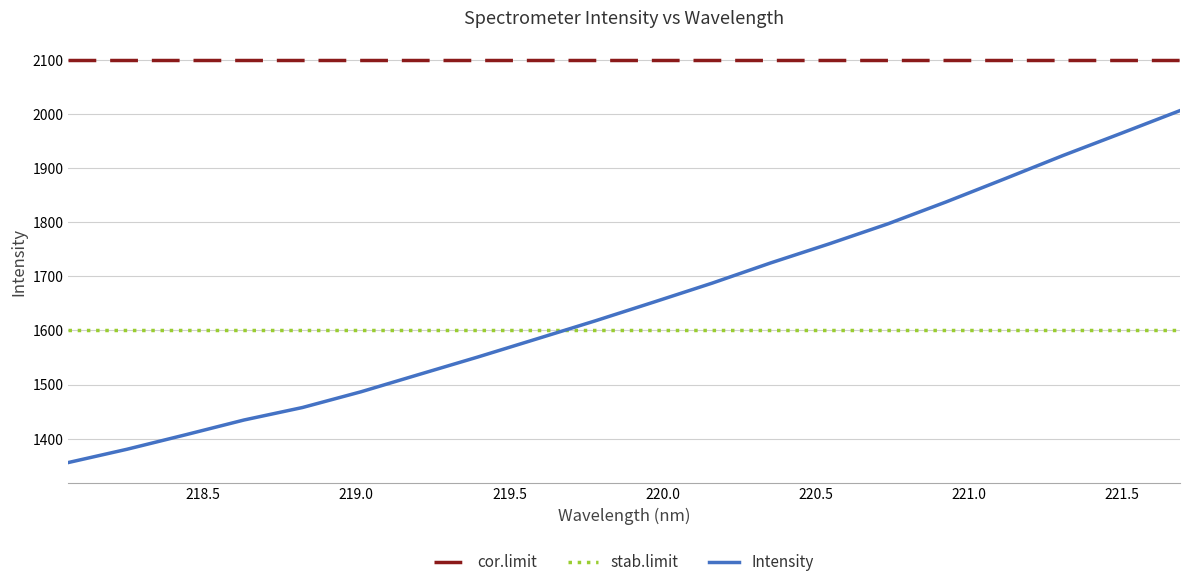

True or false: cor.limit and Intensity cross at least once.

False